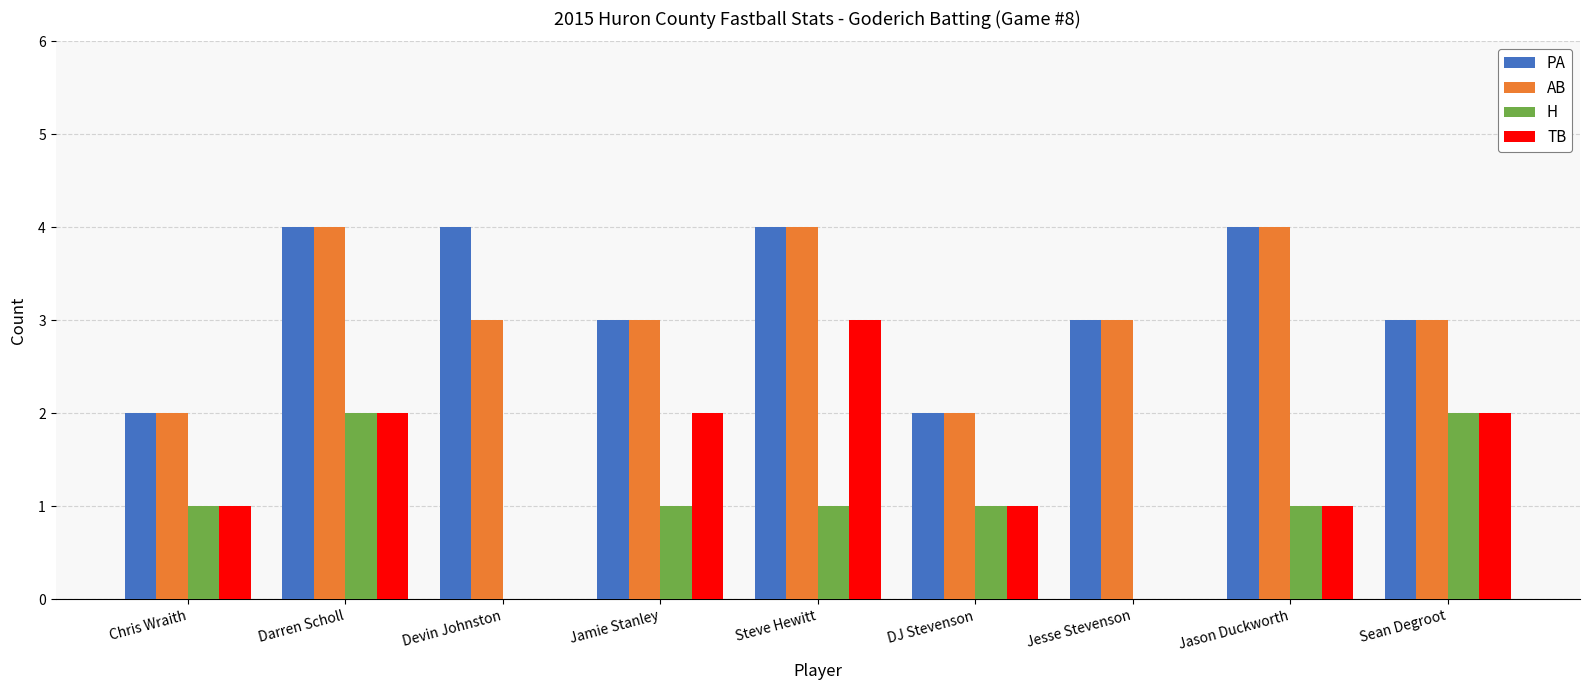

What is the maximum value shown in the chart?

4